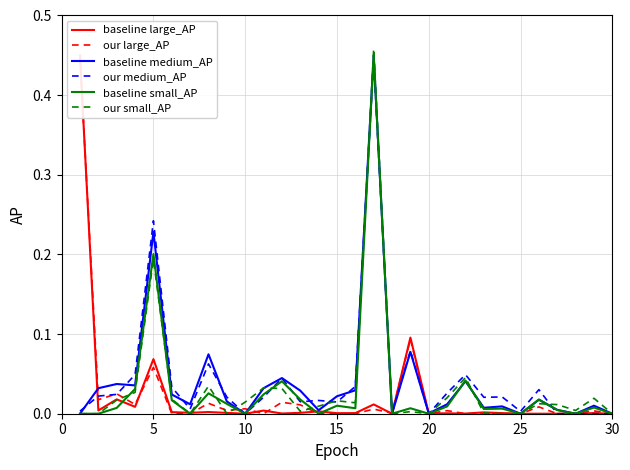

Reading left to right, list all the values displayed in this chart.

baseline large_AP: 0.5	0.0	0.0	0.0	0.1	0.0	0.0	0.0	0.0	0.0	0.0	0.0	0.0	0.0	0.0	0.0	0.0	0.0	0.1	0.0	0.0	0.0	0.0	0.0	0.0	0.0	0.0	0.0	0.0	0.0
our large_AP: 0.4	0.0	0.0	0.0	0.1	0.0	0.0	0.0	0.0	0.0	0.0	0.0	0.0	0.0	0.0	0.0	0.0	0.0	0.1	0.0	0.0	0.0	0.0	0.0	0.0	0.0	0.0	0.0	0.0	0.0
baseline medium_AP: 0.0	0.0	0.0	0.0	0.2	0.0	0.0	0.1	0.0	0.0	0.0	0.0	0.0	0.0	0.0	0.0	0.5	0.0	0.1	0.0	0.0	0.0	0.0	0.0	0.0	0.0	0.0	0.0	0.0	0.0
our medium_AP: 0.0	0.0	0.0	0.0	0.2	0.0	0.0	0.1	0.0	0.0	0.0	0.0	0.0	0.0	0.0	0.0	0.4	0.0	0.1	0.0	0.0	0.0	0.0	0.0	0.0	0.0	0.0	0.0	0.0	0.0
baseline small_AP: 0.0	0.0	0.0	0.0	0.2	0.0	0.0	0.0	0.0	0.0	0.0	0.0	0.0	0.0	0.0	0.0	0.5	0.0	0.0	0.0	0.0	0.0	0.0	0.0	0.0	0.0	0.0	0.0	0.0	0.0
our small_AP: 0.0	0.0	0.0	0.0	0.2	0.0	0.0	0.0	0.0	0.0	0.0	0.0	0.0	0.0	0.0	0.0	0.5	0.0	0.0	0.0	0.0	0.0	0.0	0.0	0.0	0.0	0.0	0.0	0.0	0.0